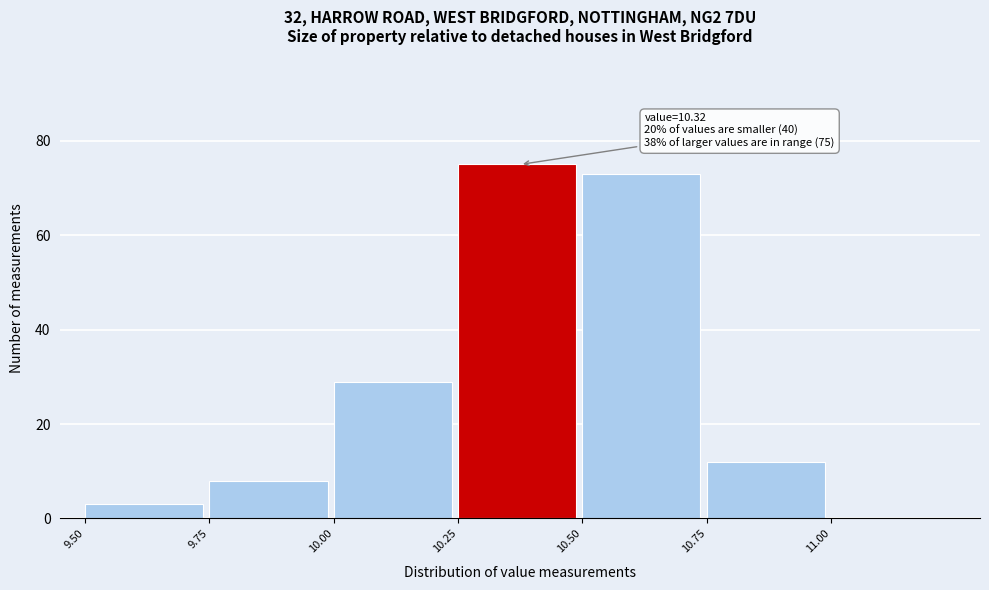

Which range on the x-axis has the tallest bar?

10.25 to 10.50